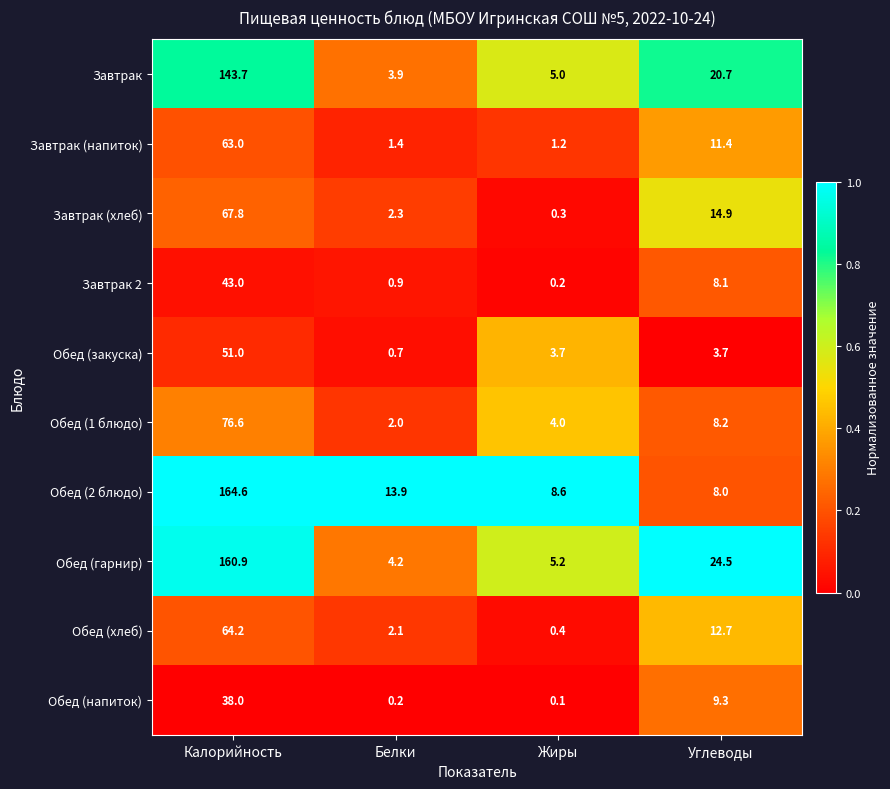

Which series changed the most between Жиры and Углеводы?

Обед (гарнир)